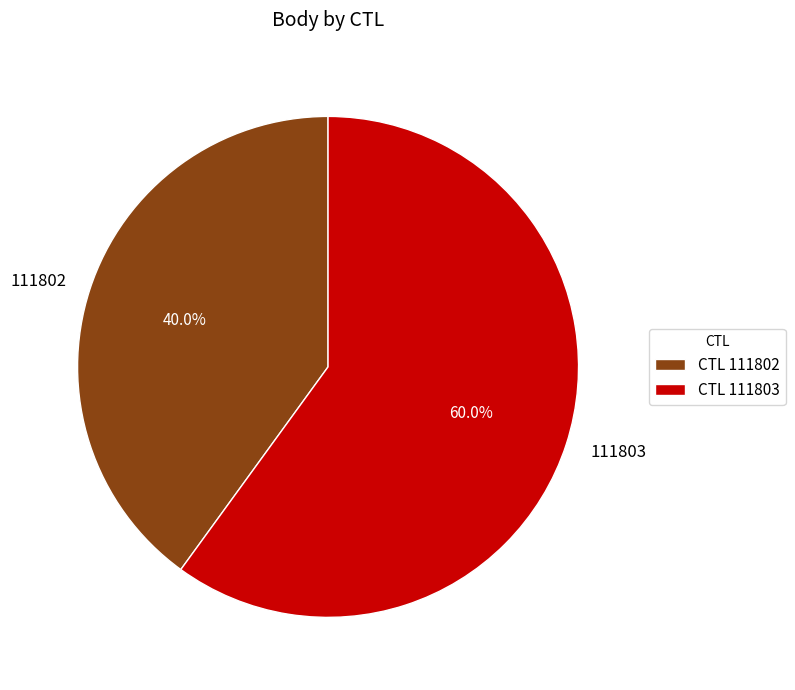

How many segments does this pie chart have?

2